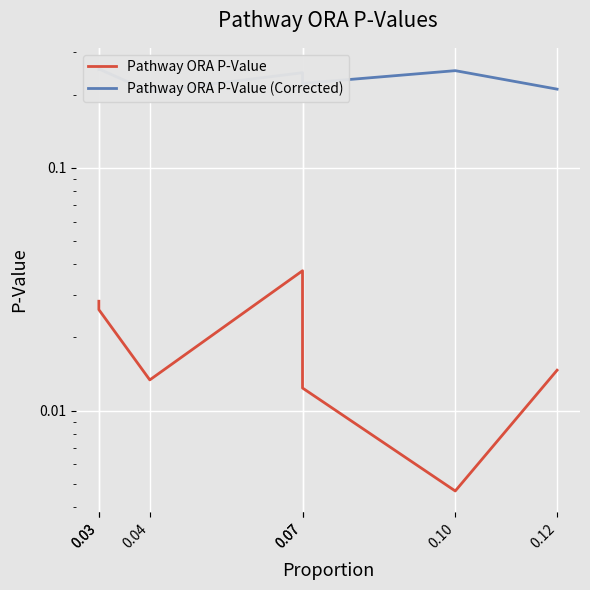

Count the Pathway ORA P-Value (Corrected) values in the range 0 to 1.

7